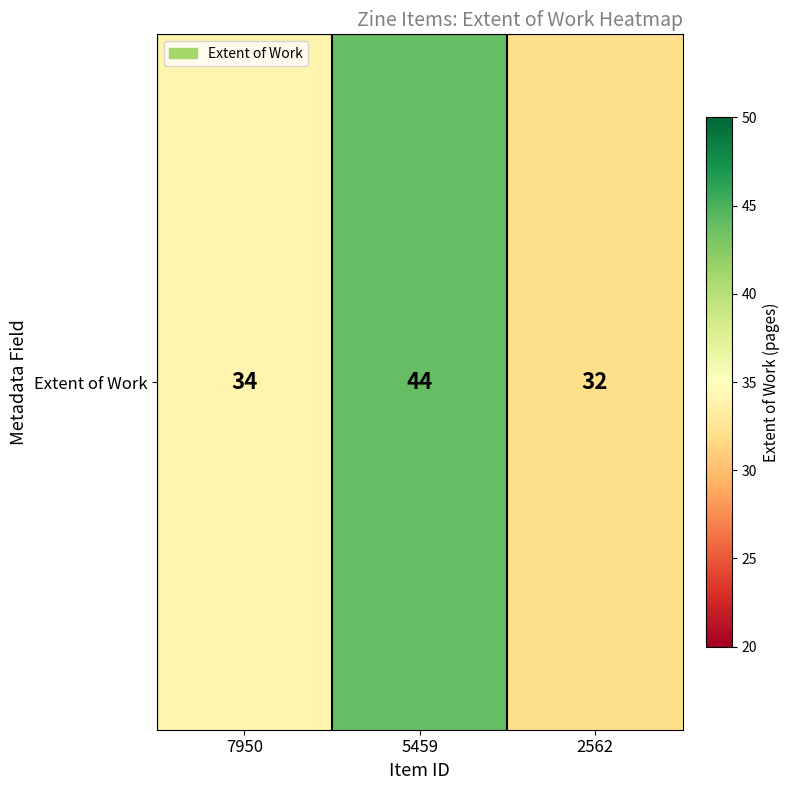

What is the change in value from 7950 to 5459?

+10